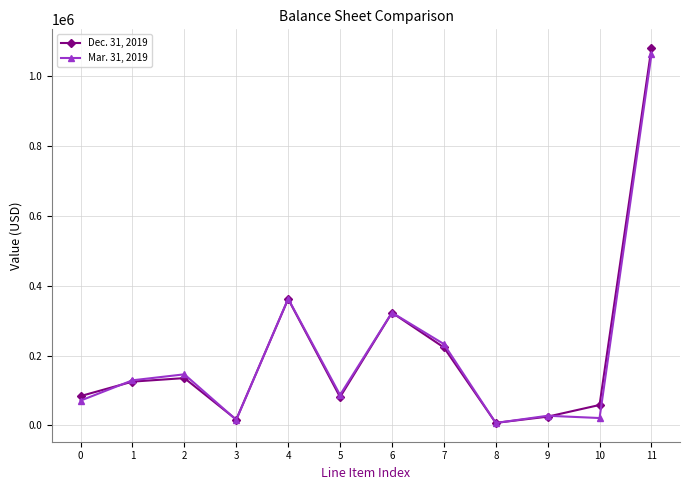

At 1, list the series in order from smallest to largest.

Dec. 31, 2019, Mar. 31, 2019